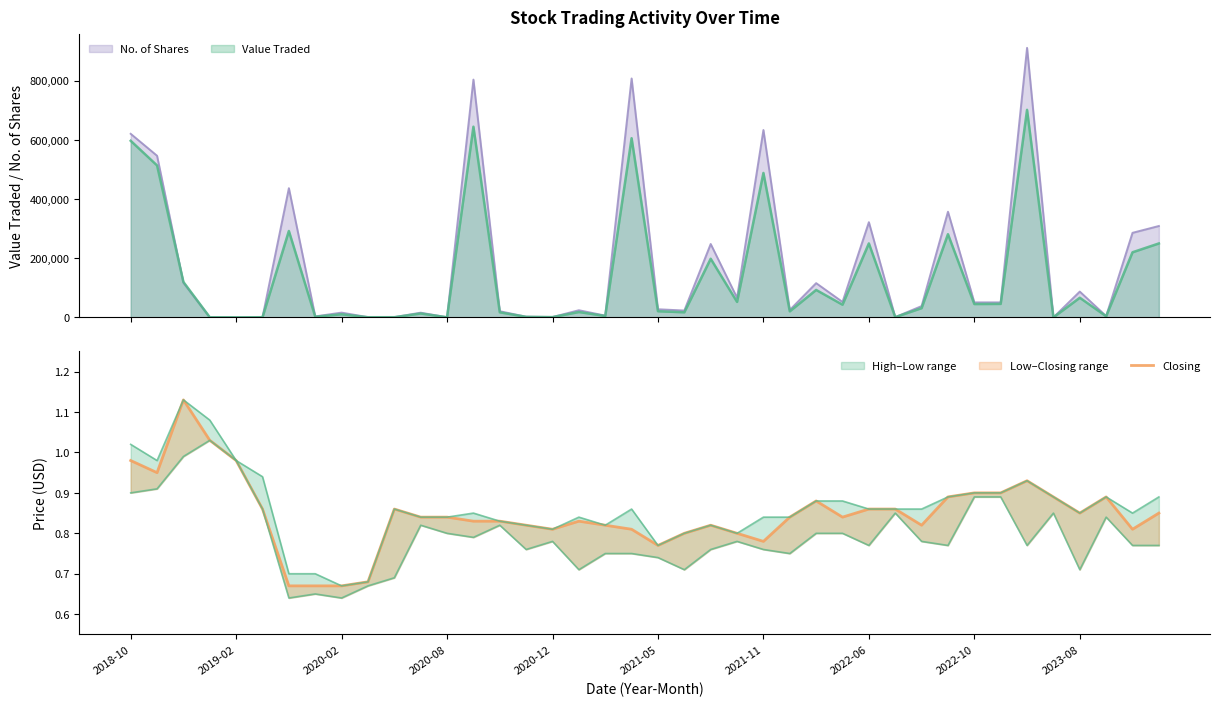

Reading left to right, what are all the values shown in this chart?

1.0	0.9	1.1	1.0	1.0	0.9	0.7	0.7	0.7	0.7	0.9	0.8	0.8	0.8	0.8	0.8	0.8	0.8	0.8	0.8	0.8	0.8	0.8	0.8	0.8	0.8	0.9	0.8	0.9	0.9	0.8	0.9	0.9	0.9	0.9	0.9	0.8	0.9	0.8	0.8